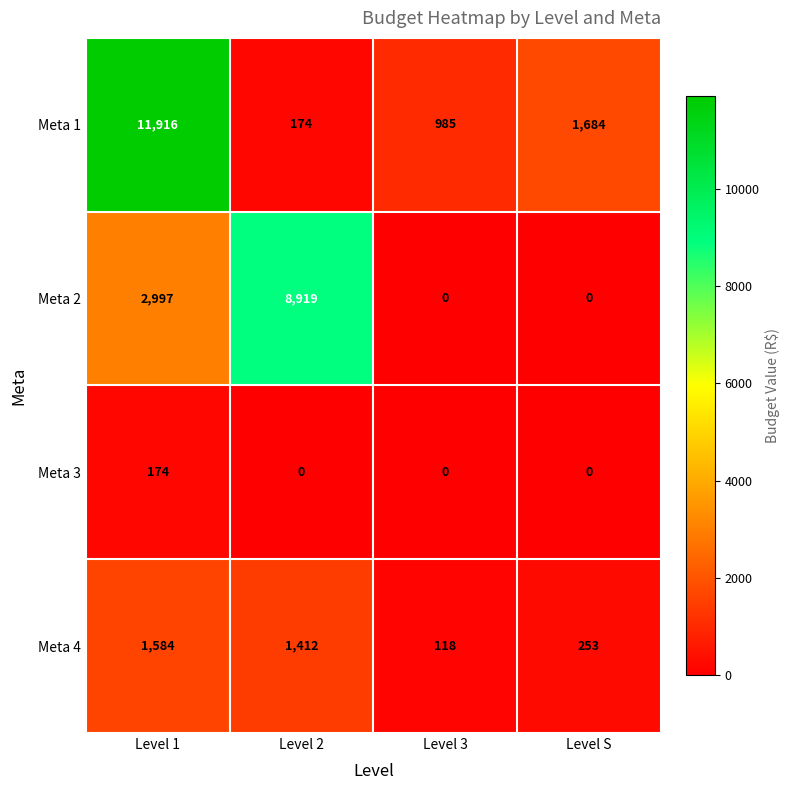

At which label does Meta 4 first exceed 1412?

Level 1